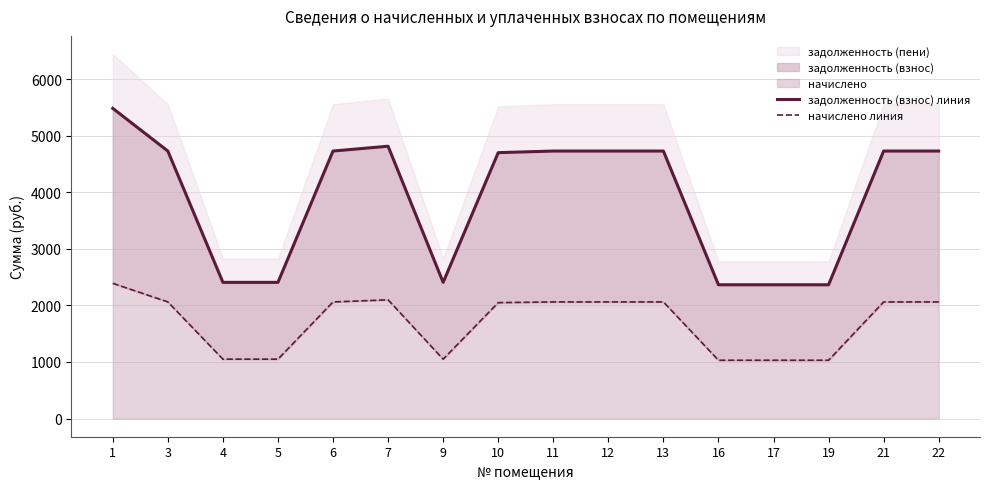

What is the sum of all задолженность (взнос) линия values?

62436.3